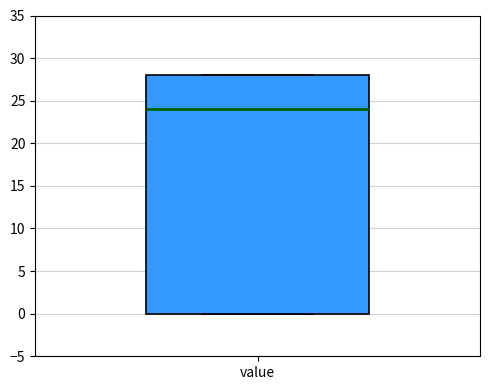

Transcribe this box plot: give where the median line is, the range the box spans, and where the two whiskers end, as read against the y-axis. The values are not printed on the chart, so give them approximately, as read against the axis.

median 24, box 0 to 28, whiskers 0 to 28